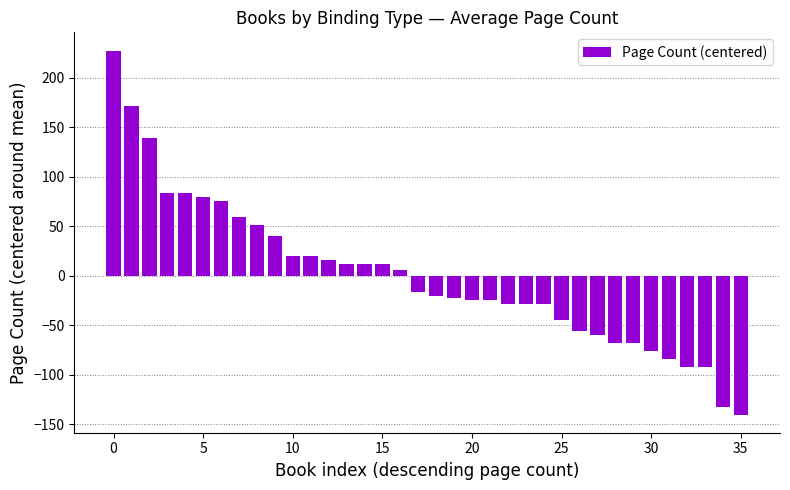

Are the bars horizontal?

No